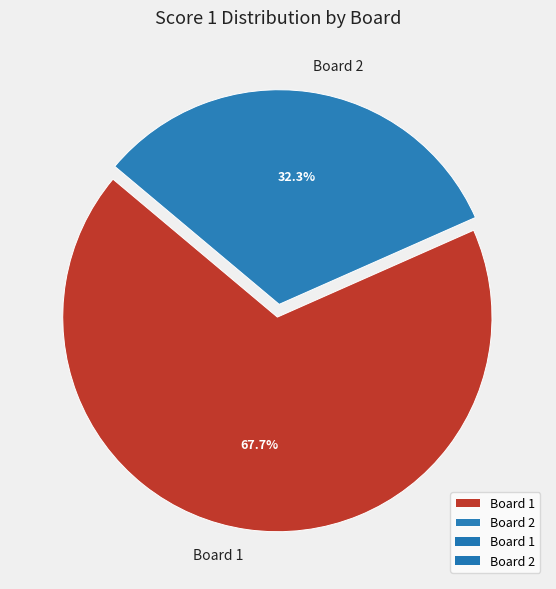

Which has a higher value, Board 1 or Board 2?

Board 1